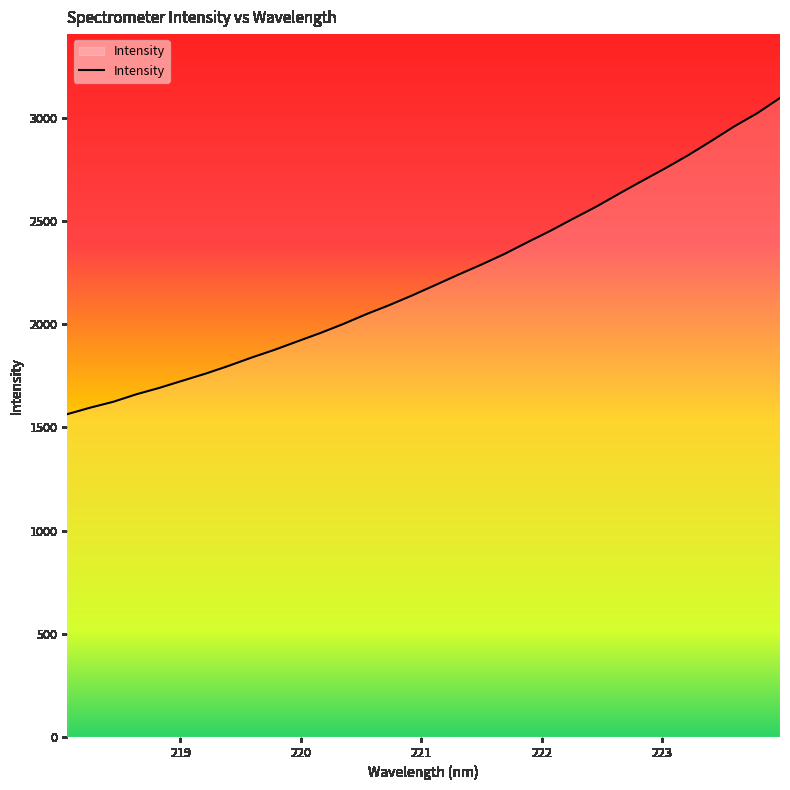

What is the minimum value shown in the chart?

1563.8